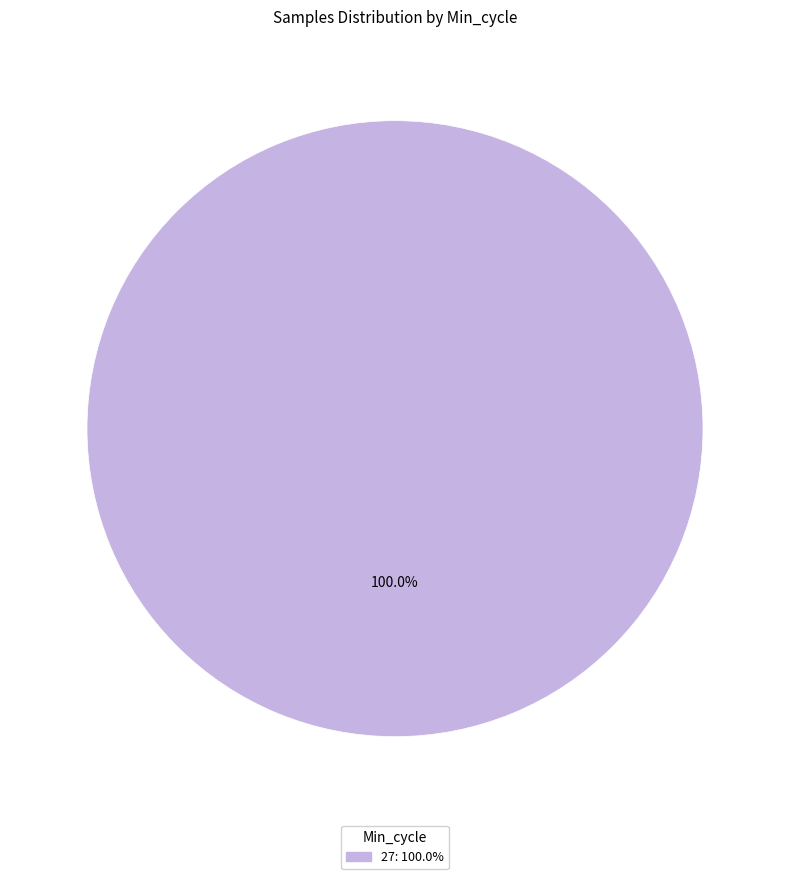

What is the majority slice?

27